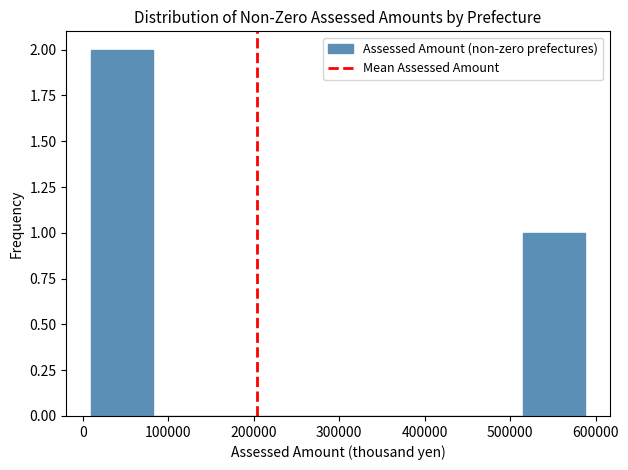

Which range on the x-axis has the tallest bar?

10000 to 80000